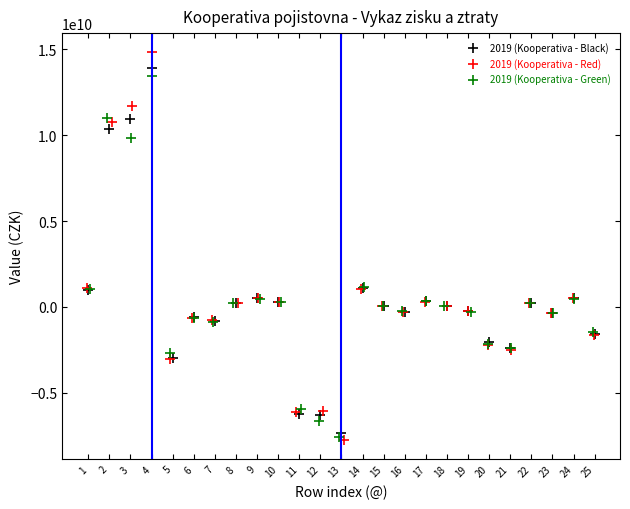

Which series has the largest Y range (max minus min)?

2019 (Kooperativa - Red)